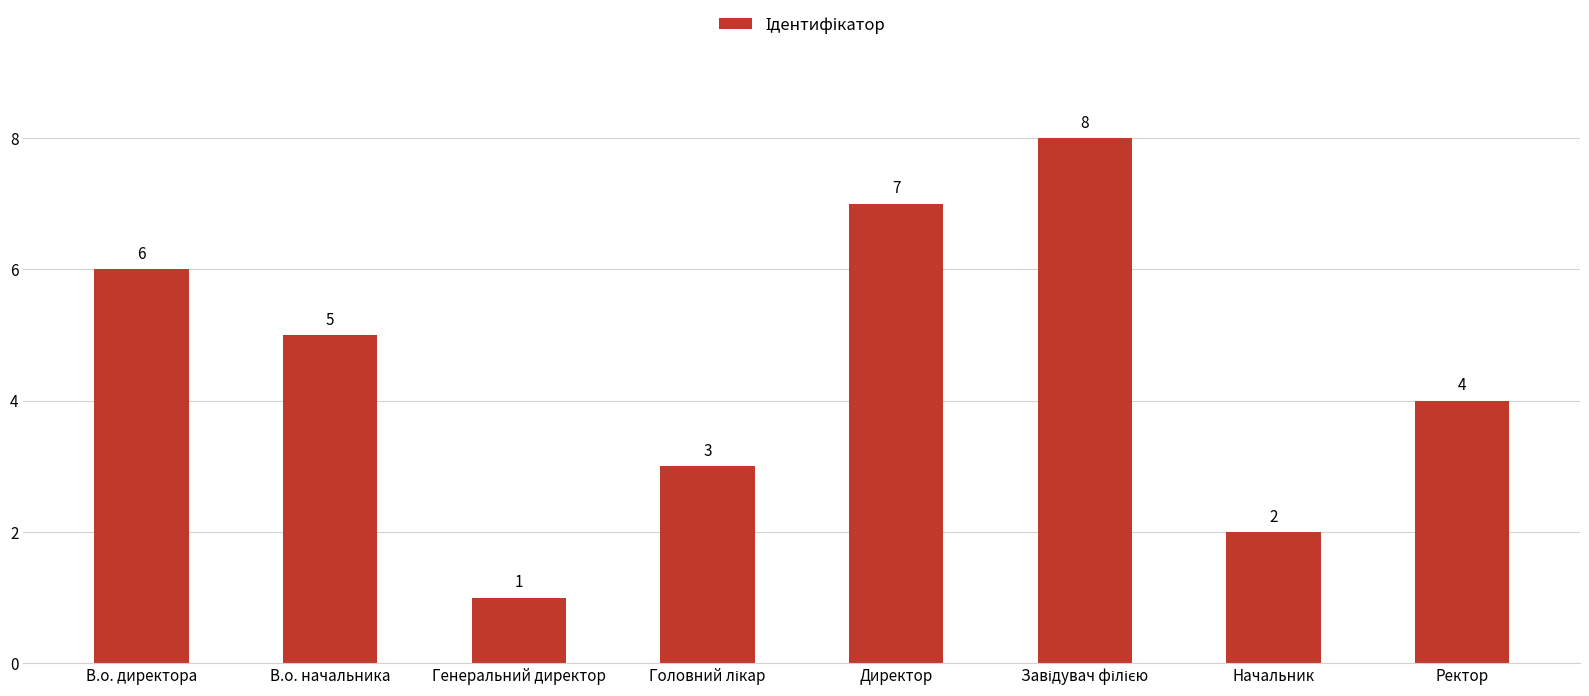

Reading right to left, what are all the values shown in this chart?

4	2	8	7	3	1	5	6